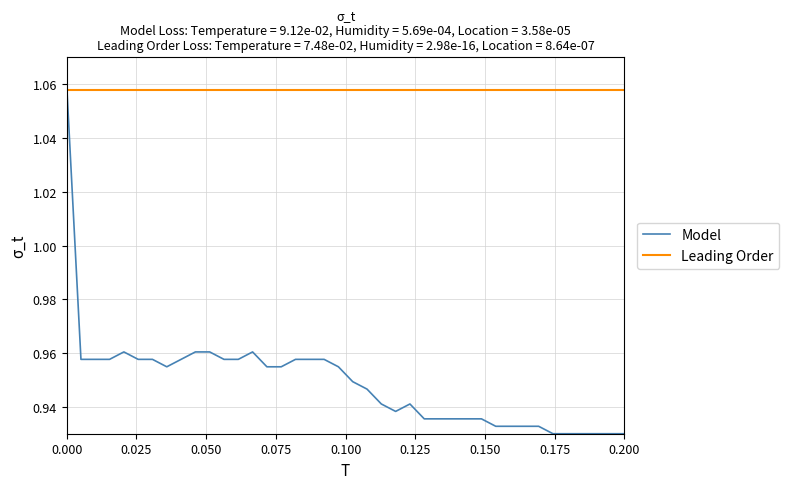

After their last crossing, which series has the higher values: Model or Leading Order?

Leading Order